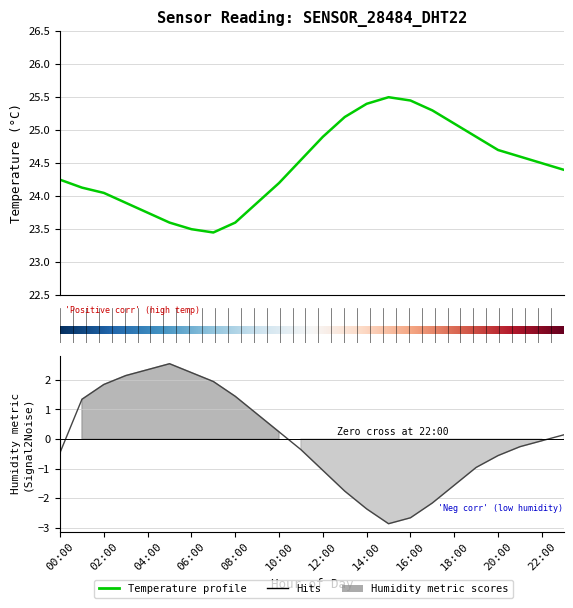

True or false: humidity has a value of -1.6 at 18:00.

True